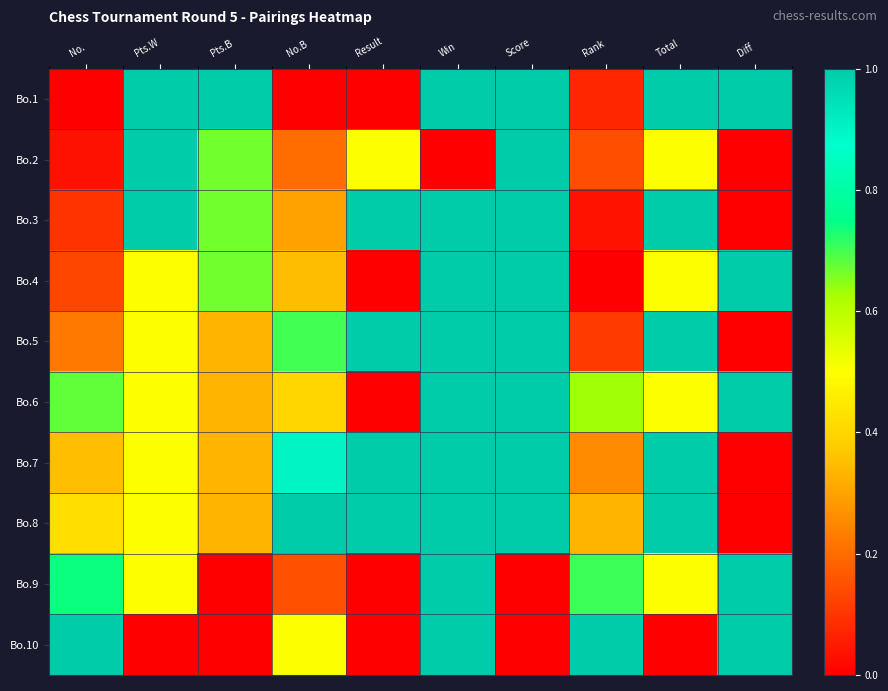

What is the difference between the highest and lowest values at No.?

1.0